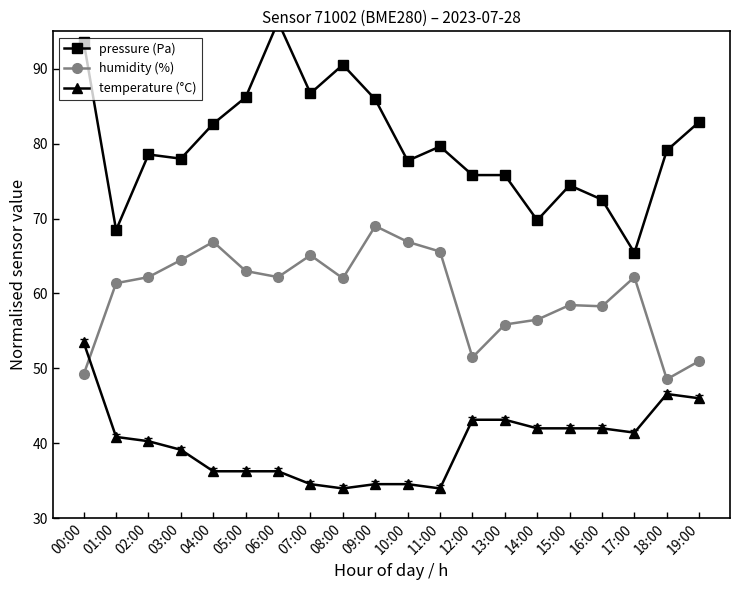

Where do humidity (%) and temperature (°C) first cross each other?

00:00 and 01:00